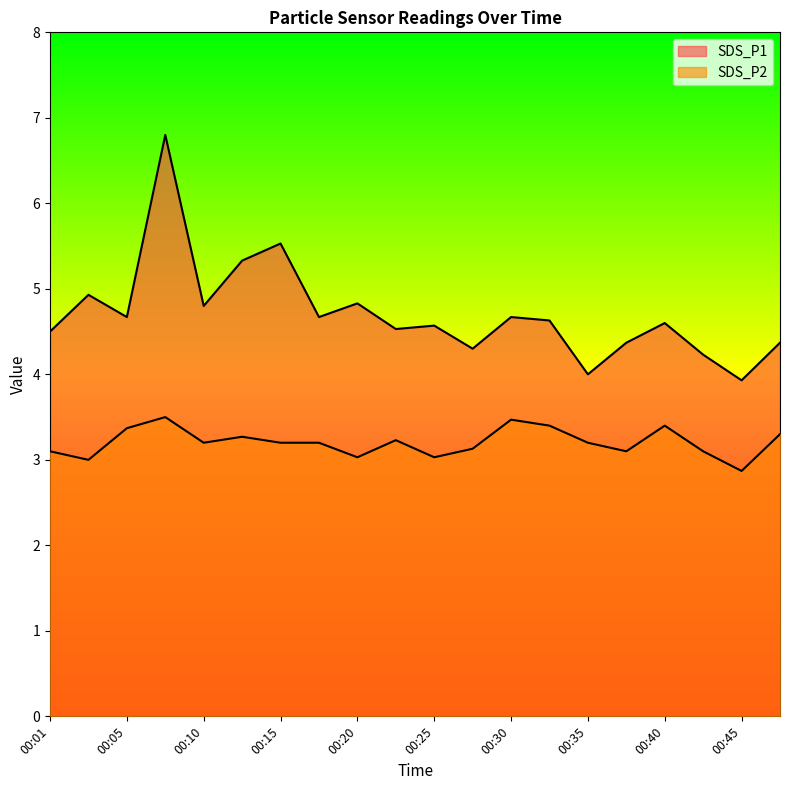

True or false: SDS_P1 and SDS_P2 intersect in this chart.

False